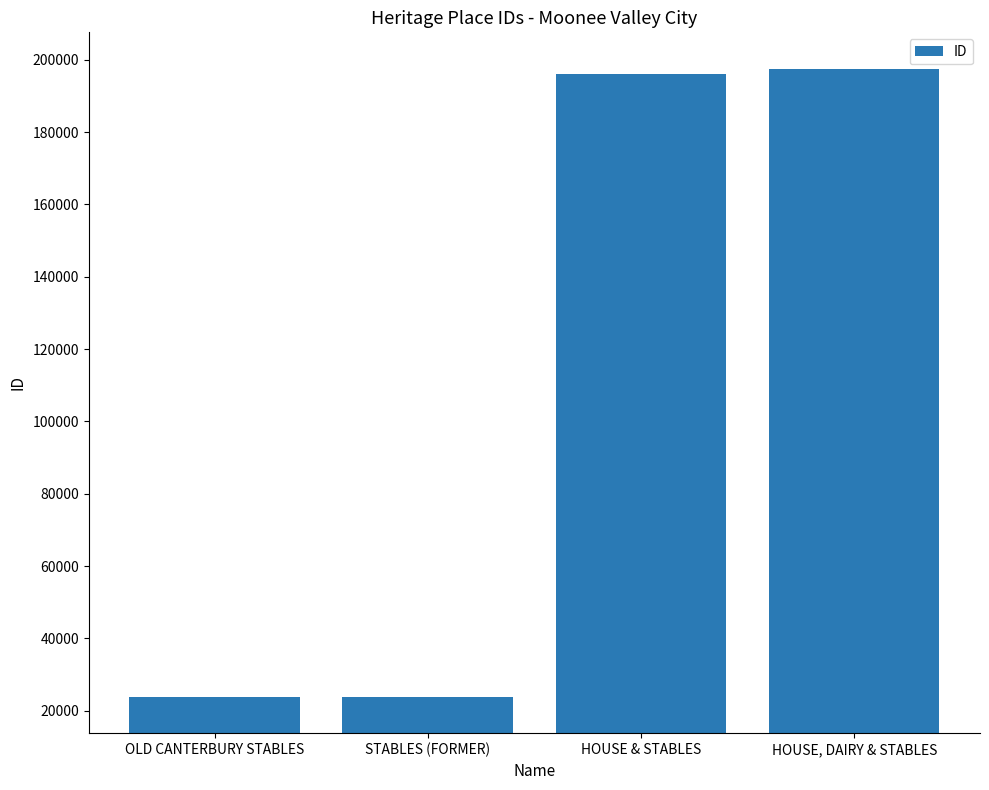

What is the maximum value shown in the chart?

197588